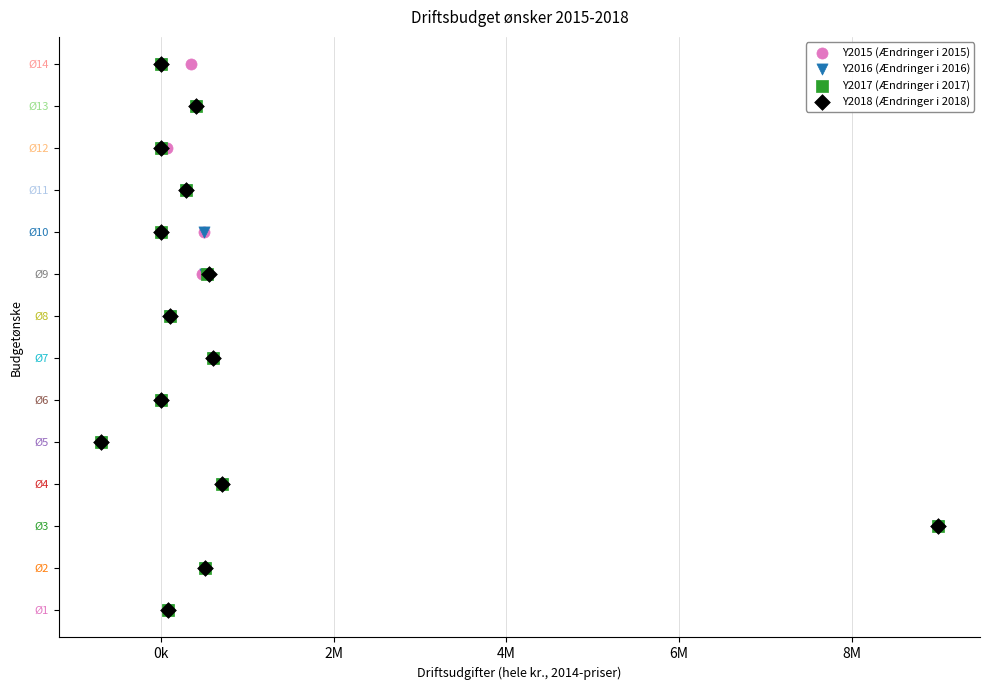

What are all the series names shown in the legend?

Y2015 (Ændringer i 2015), Y2016 (Ændringer i 2016), Y2017 (Ændringer i 2017), Y2018 (Ændringer i 2018)